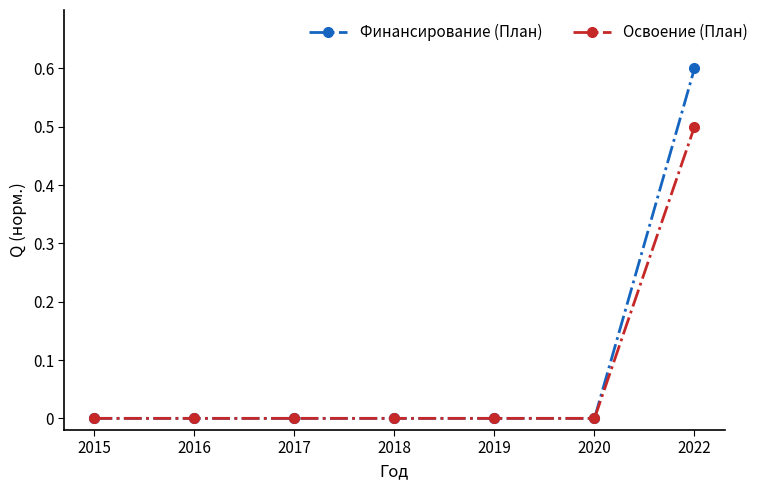

Does the chart display data point markers on the line(s)?

Yes